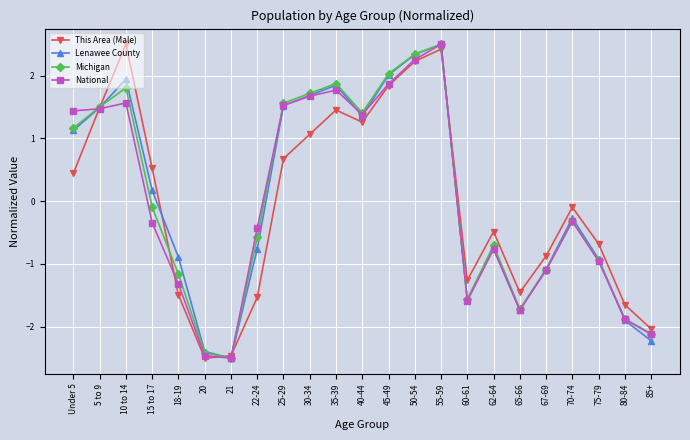

What are all the series names shown in the legend?

This Area (Male), Lenawee County, Michigan, National